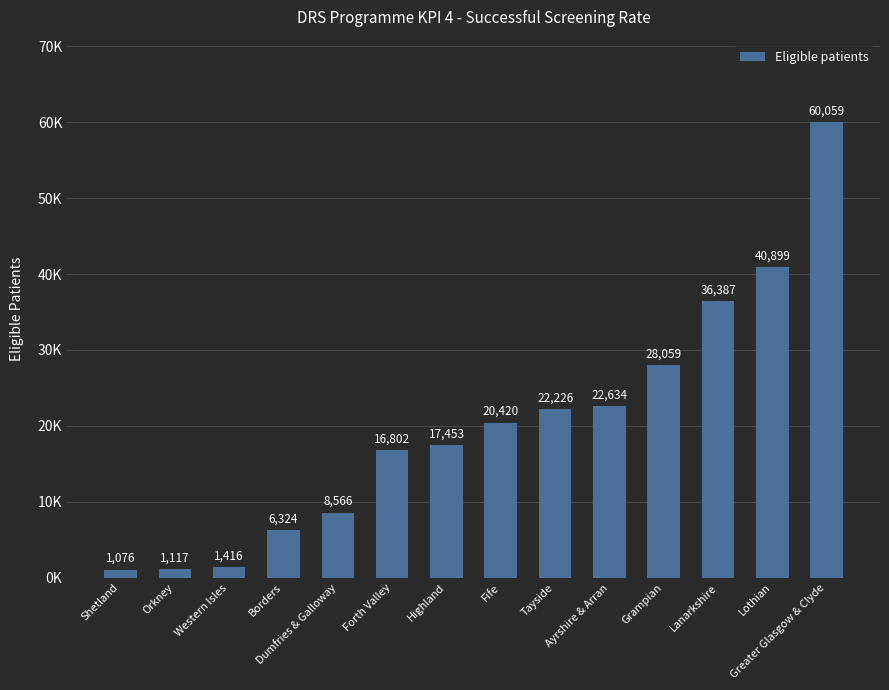

Does the chart contain stacked bars?

No